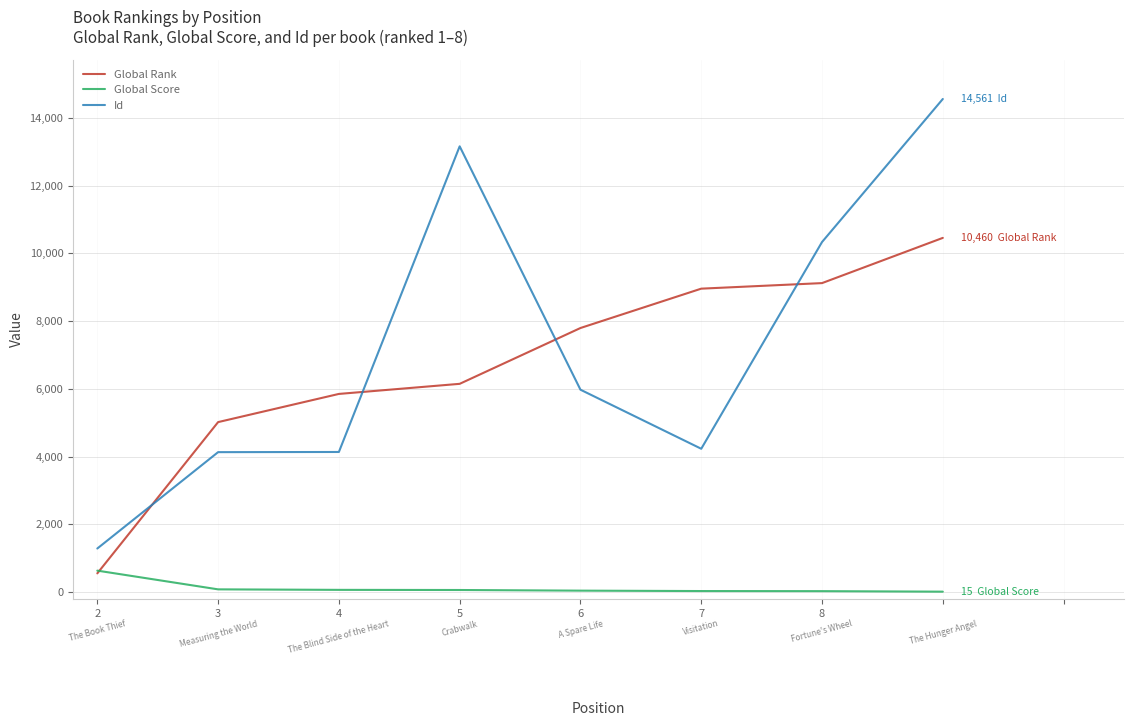

How many intersections are there between Id and Global Rank?

4